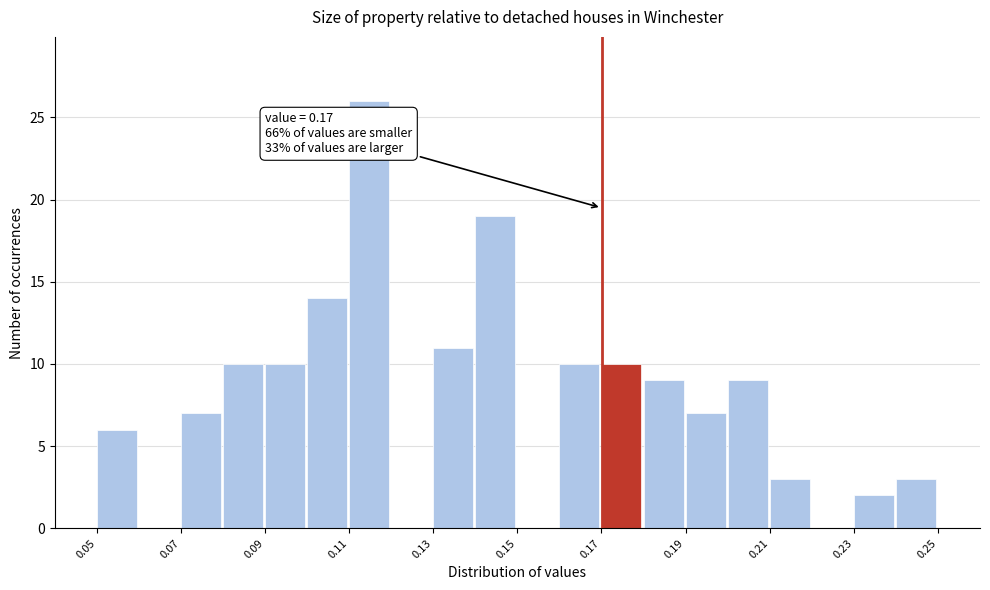

Over which range of the x-axis is the bar tallest?

0.11 to 0.12